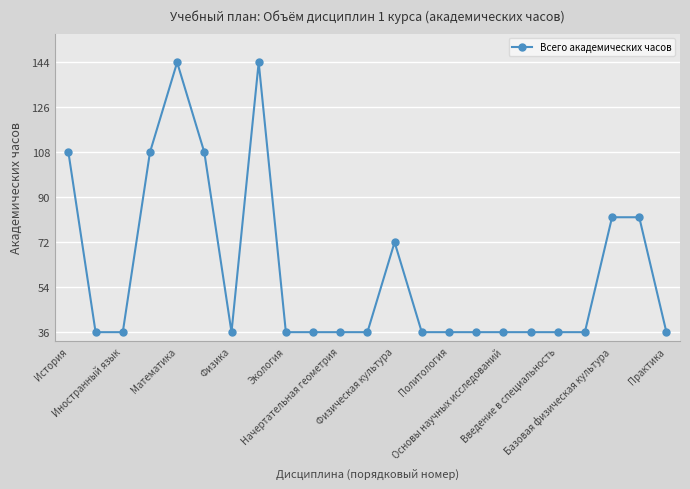

What is the maximum value shown in the chart?

144